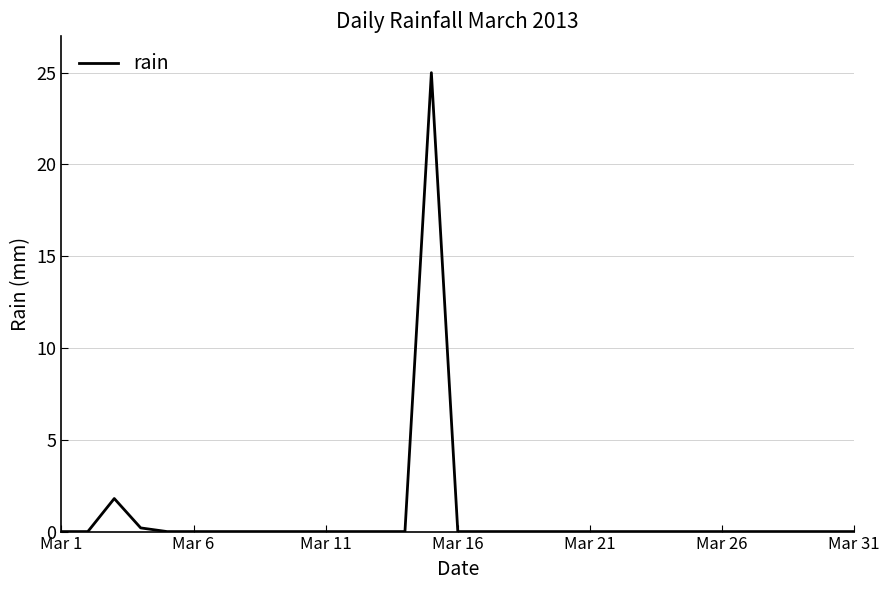

Reading left to right, what are all the values shown in this chart?

0.0	0.0	1.8	0.2	0.0	0.0	0.0	0.0	0.0	0.0	0.0	0.0	0.0	0.0	25.0	0.0	0.0	0.0	0.0	0.0	0.0	0.0	0.0	0.0	0.0	0.0	0.0	0.0	0.0	0.0	0.0